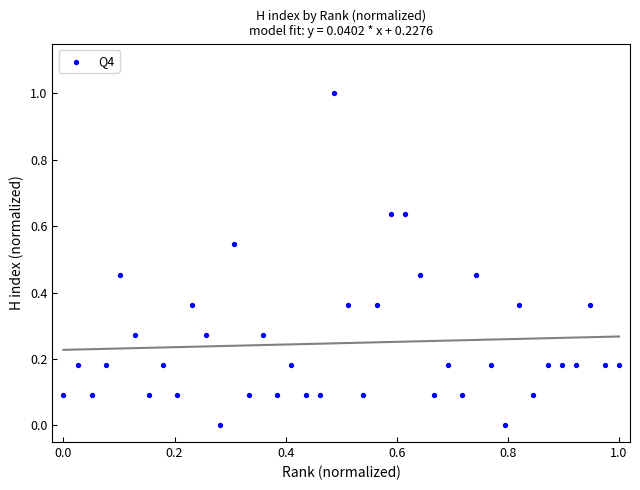

What is the range of X values (max minus min)?

1.0